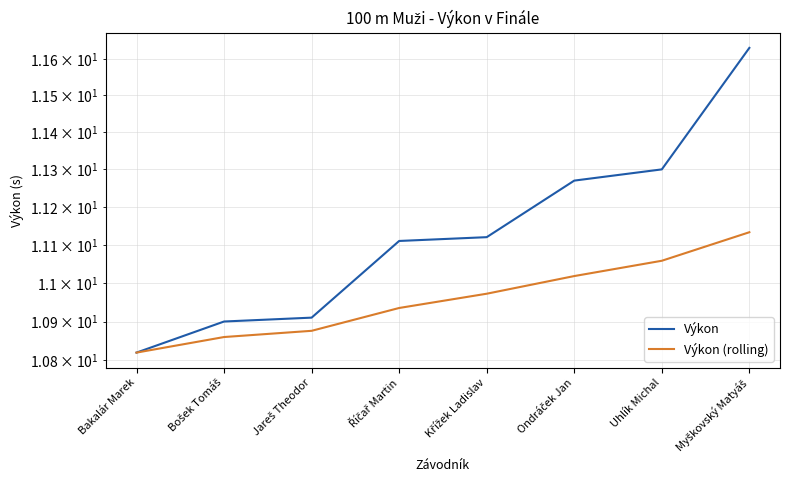

What is the sum of the Výkon values at Říčař Martin and Bakalár Marek?

21.9